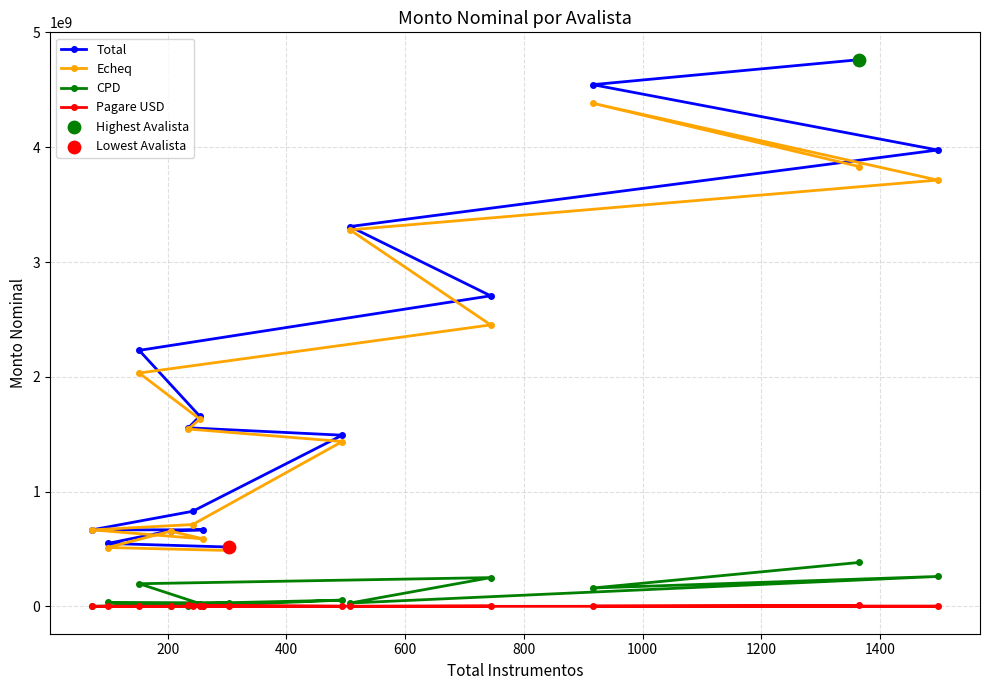

What are all the series names shown in the legend?

Total, Echeq, CPD, Pagare USD